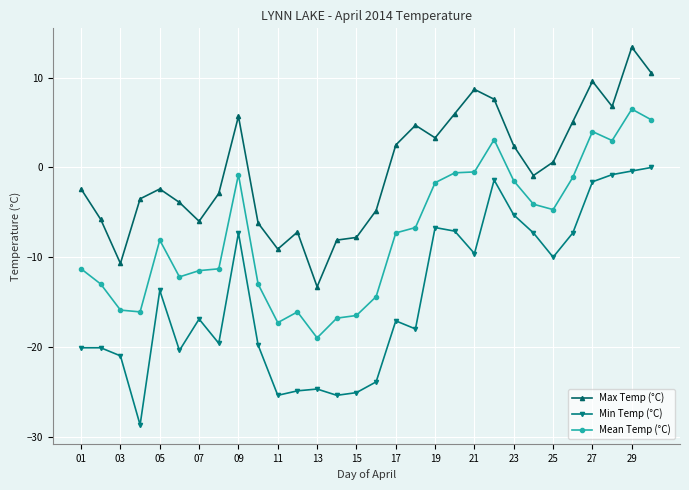

What is the maximum value shown in the chart?

13.4